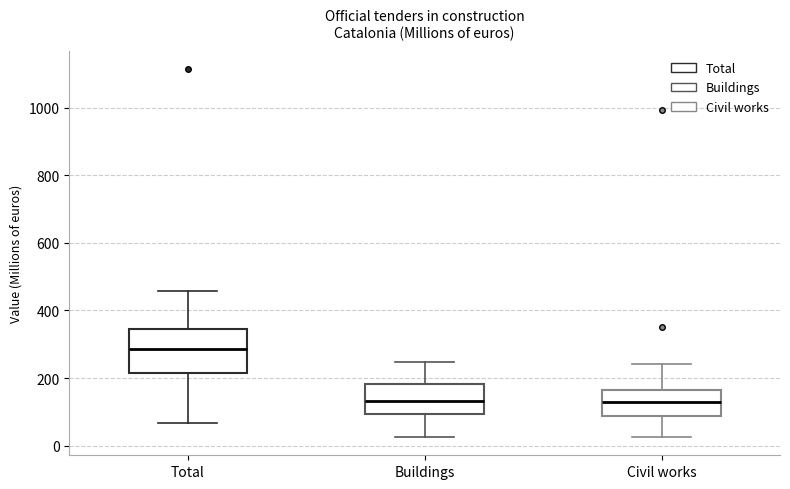

Reading left to right, read every box against the y-axis: the position of its median line, the range the box covers, and the ends of its whiskers. The values are not printed on the chart, so give them approximately, as read against the axis.

Total: median 280, box 220 to 340, whiskers 60 to 460
Buildings: median 140, box 100 to 180, whiskers 20 to 240
Civil works: median 120, box 80 to 160, whiskers 20 to 240